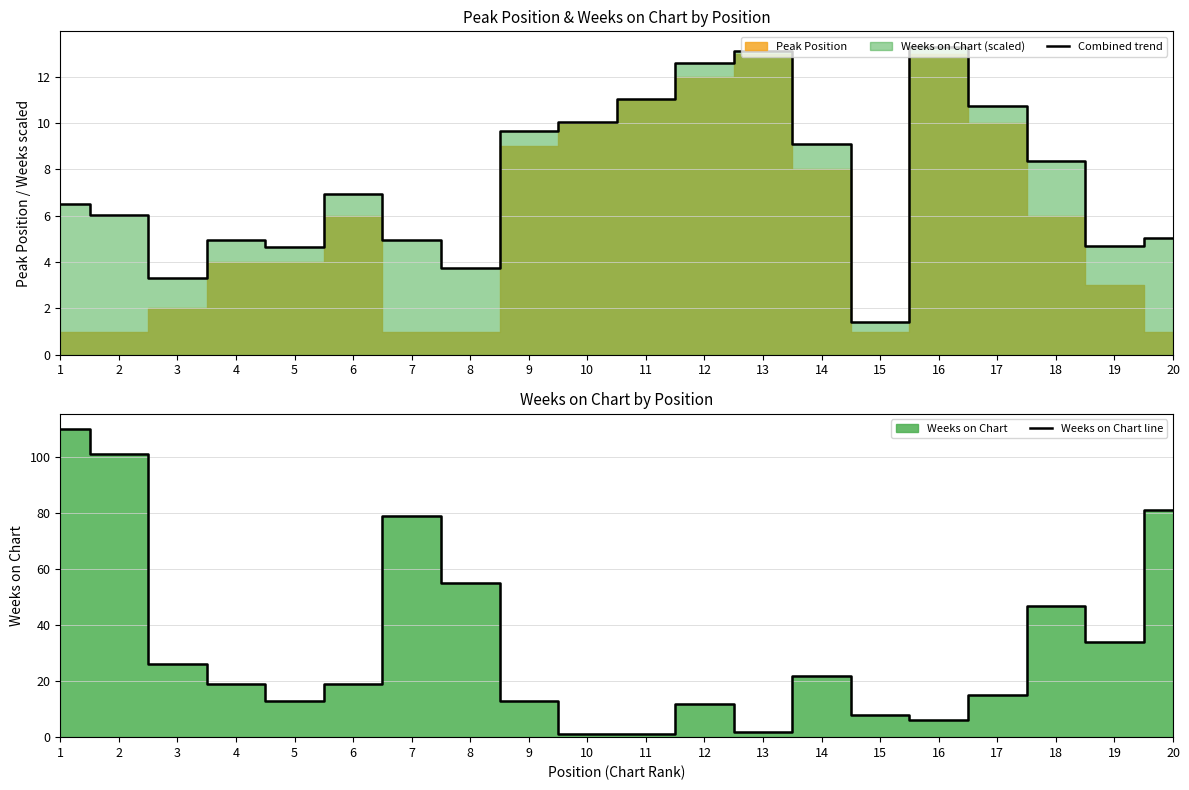

The Combined trend series shows 4.7 at 19. True or false?

True